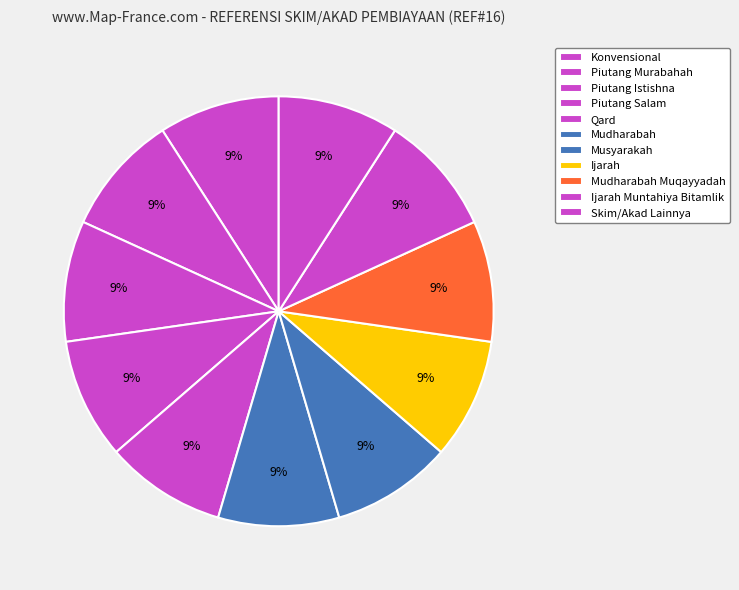

Rank the categories by value from lowest to highest.

Konvensional, Piutang Murabahah, Piutang Istishna, Piutang Salam, Qard, Mudharabah, Musyarakah, Ijarah, Mudharabah Muqayyadah, Ijarah Muntahiya Bitamlik, Skim/Akad Lainnya